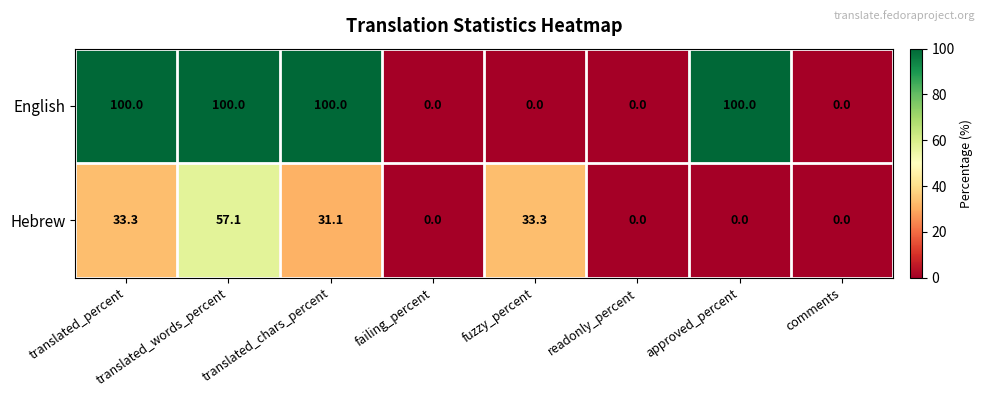

What is the difference between the English values at translated_percent and readonly_percent?

100.0